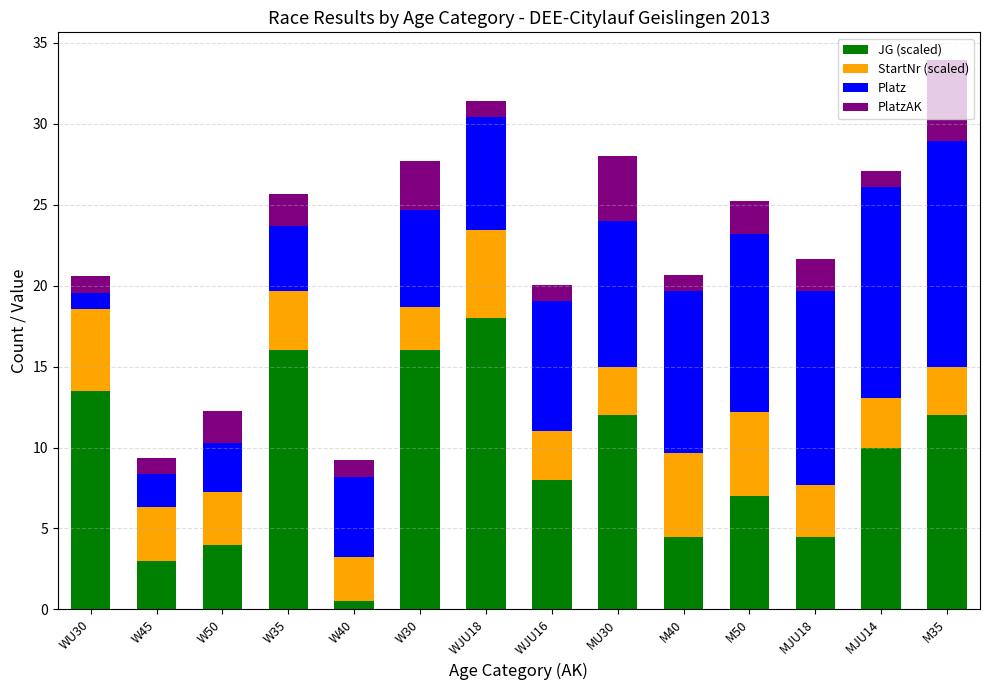

Is it true that JG (scaled) equals 11.3 at M50?

False